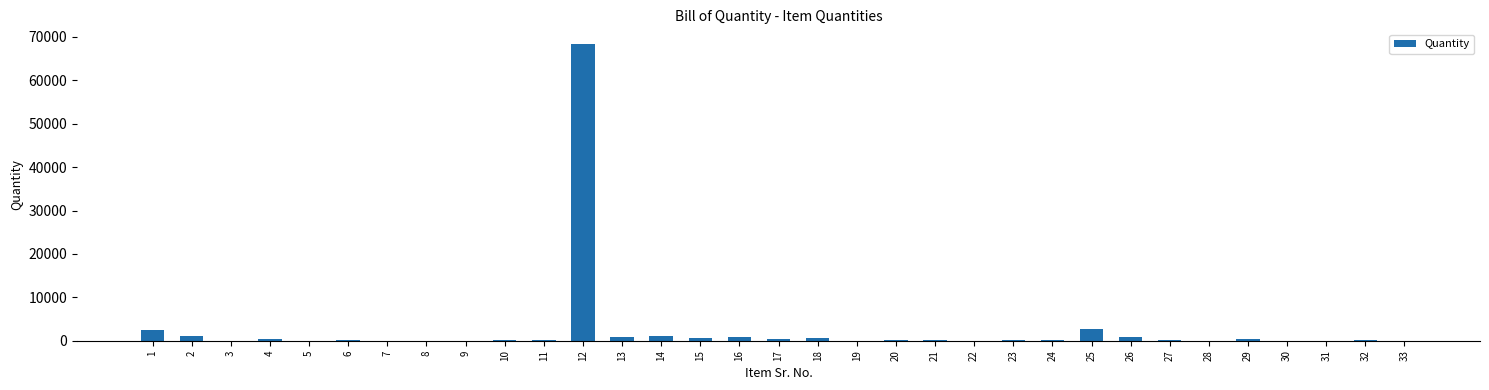

What is the sum of all values?

81868.9